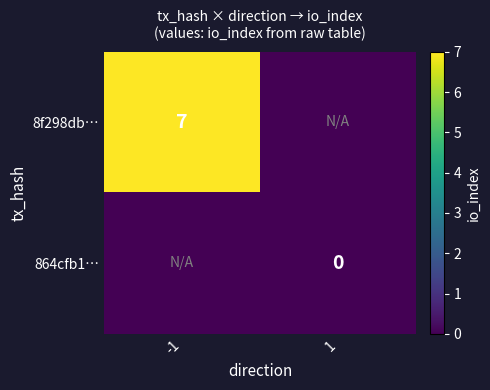

True or false: 8f298db… has a value of 7 at -1.

True